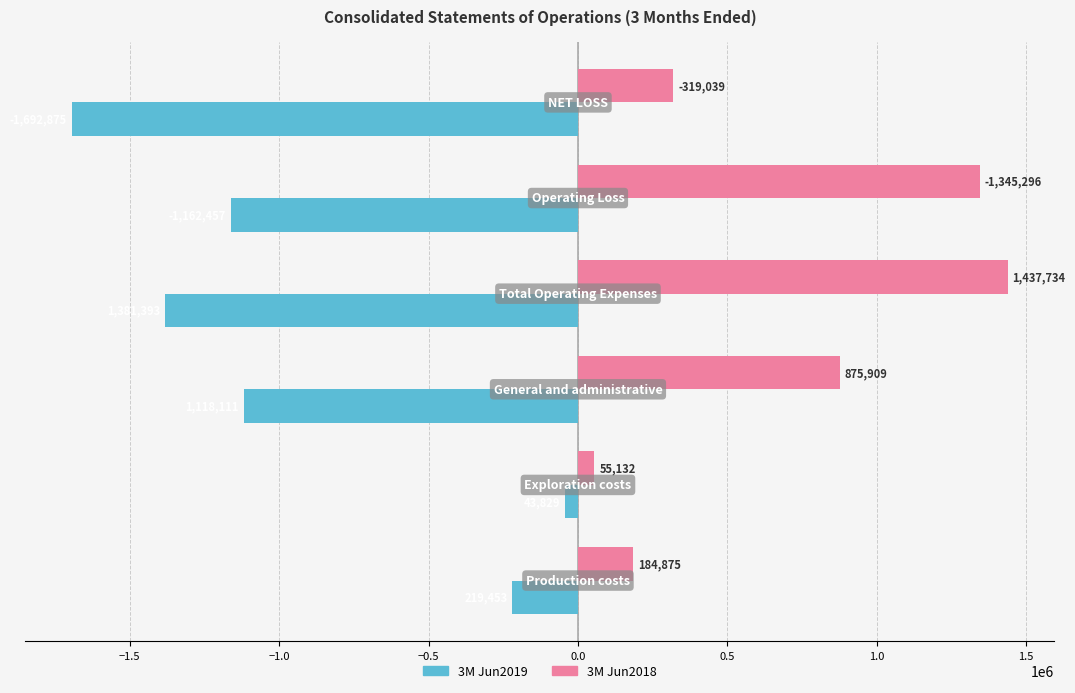

Which series has the largest total across all categories?

3M Jun2018